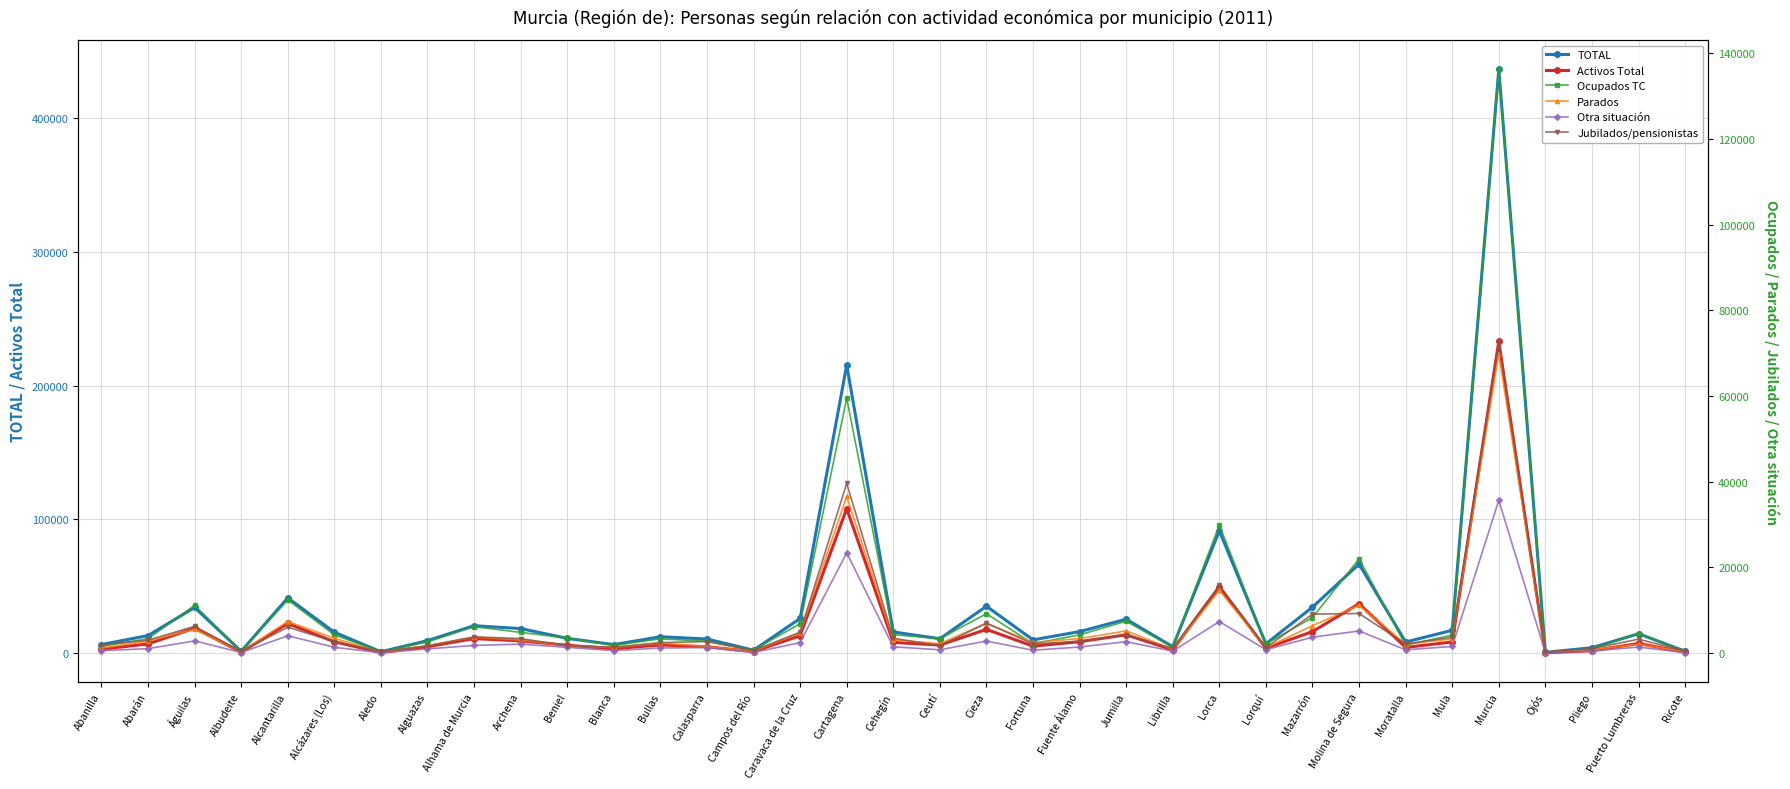

Is it true that Jubilados/pensionistas equals 26999 at Murcia?

False